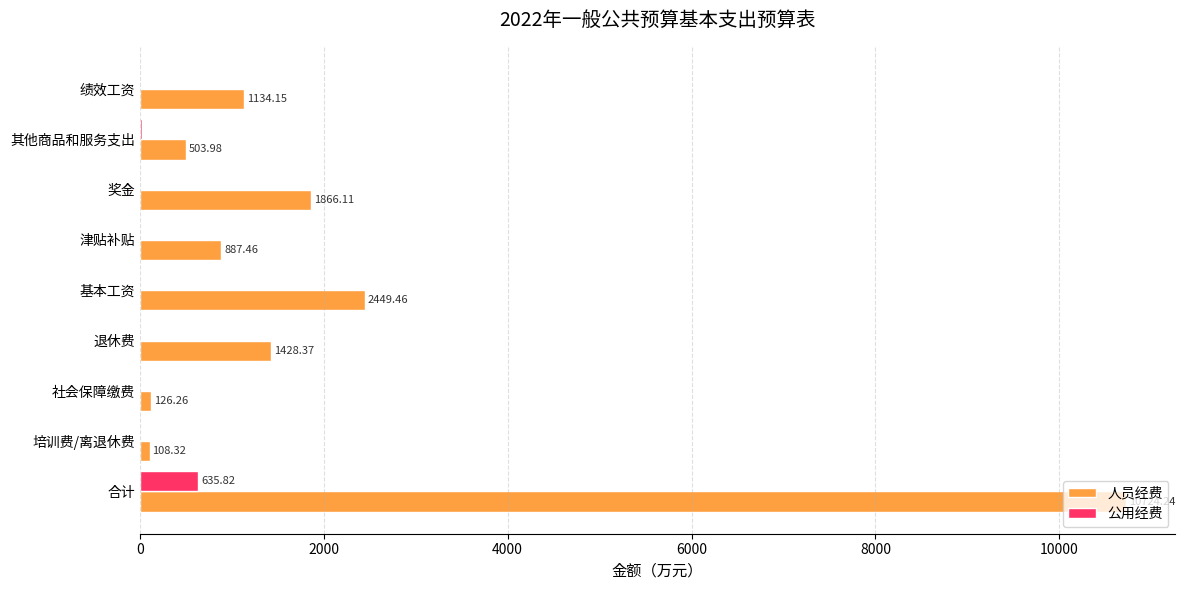

What is the sum of all 公用经费 values?

664.5